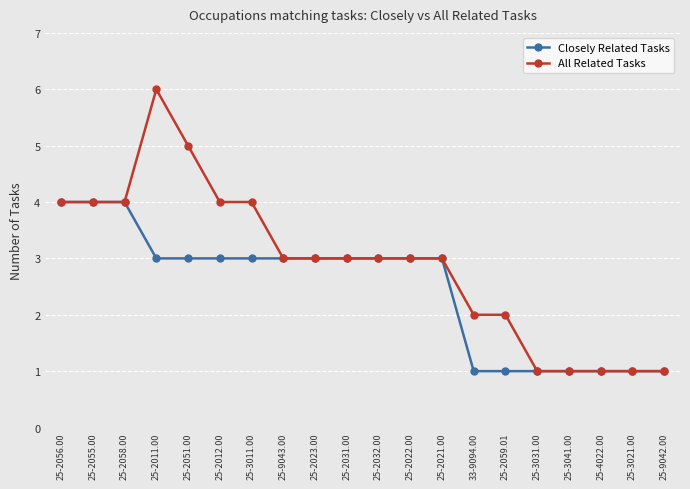

Which series has the largest range (max minus min)?

All Related Tasks